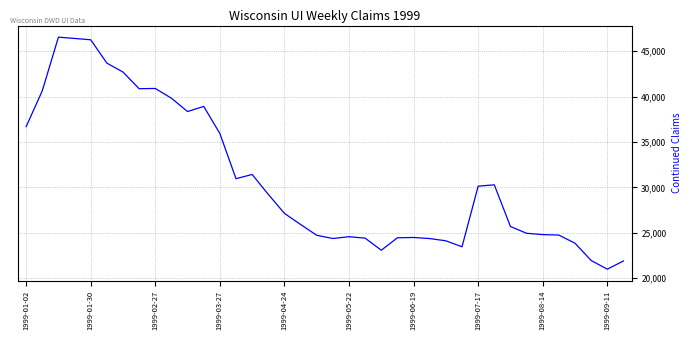

What is the difference between the maximum and minimum values?

25557